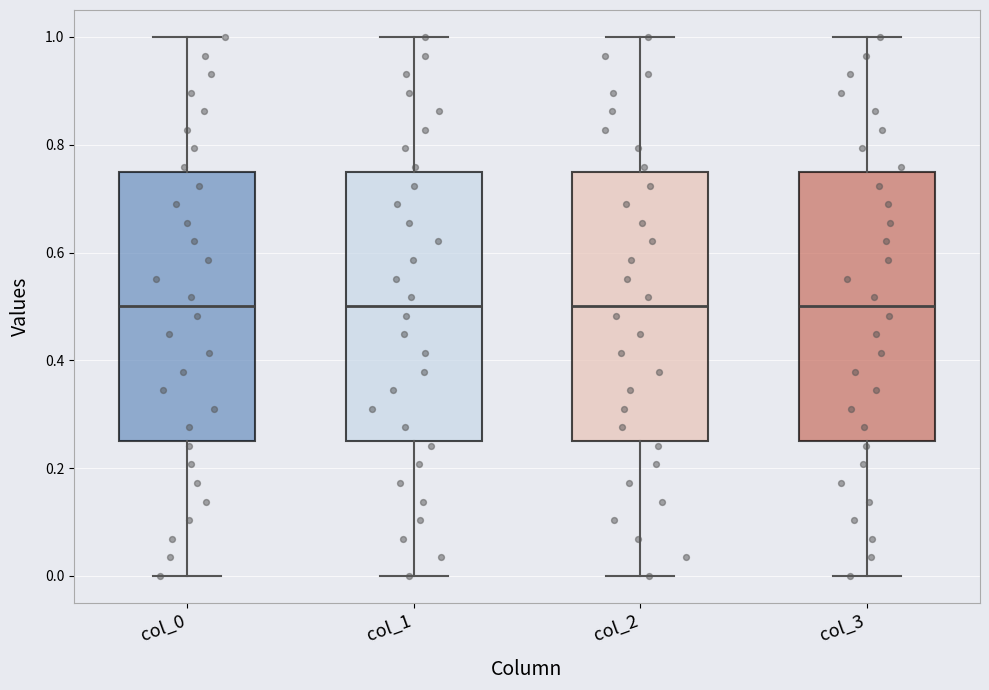

Where does the median line of the box for col_1 sit on the y-axis? The values are not printed on the chart, so give them approximately, as read against the axis.

0.50